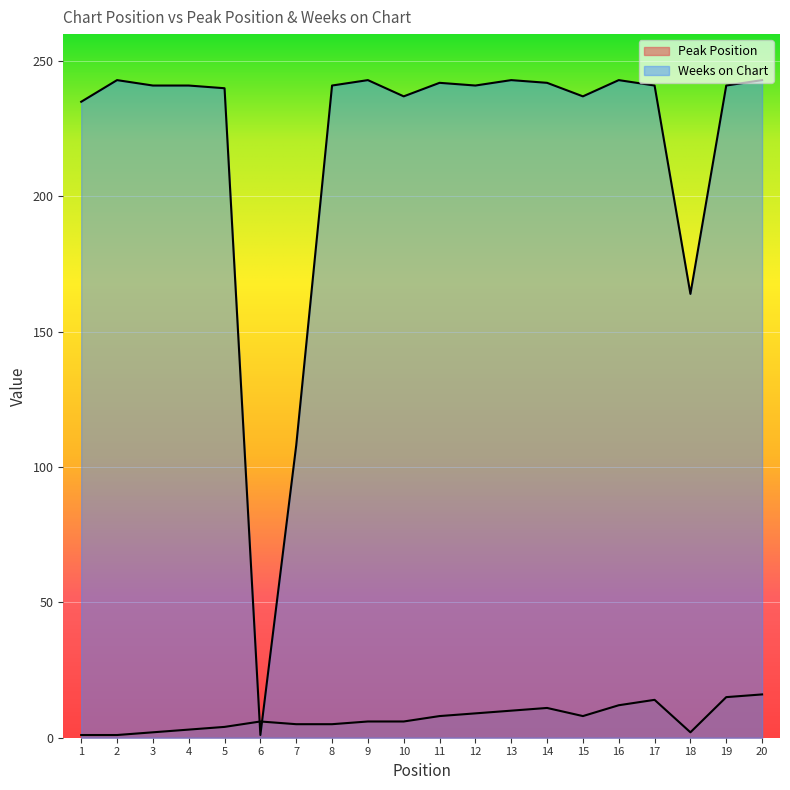

Which series has the widest spread of values?

Weeks on Chart